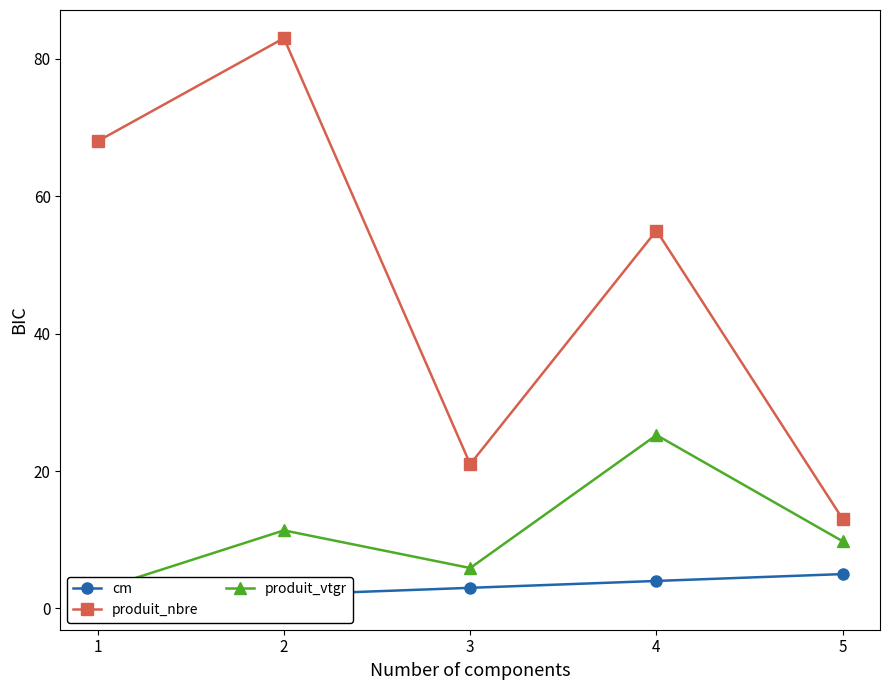

List the labels in order of cm value, smallest first.

1, 2, 3, 4, 5